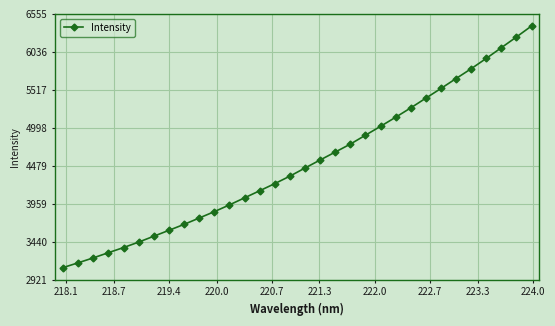

What is the value of the 23rd point from the left?

5142.3